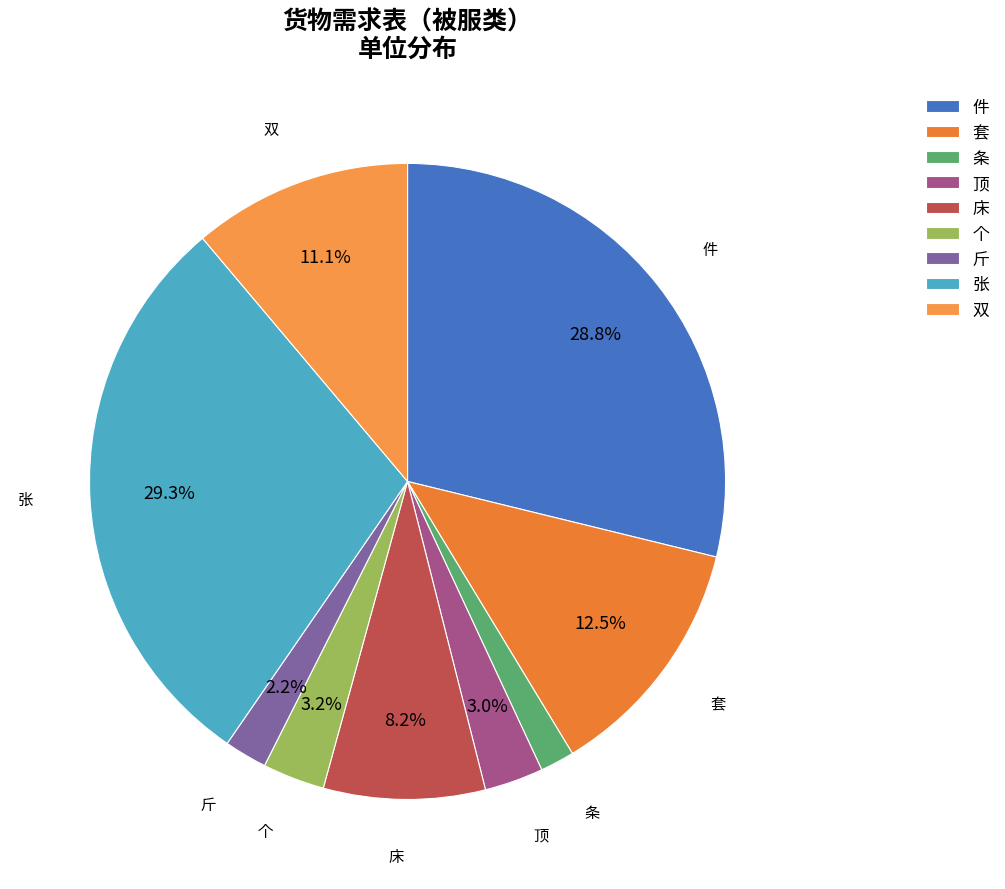

What portion of the pie excludes 个?

96.8%